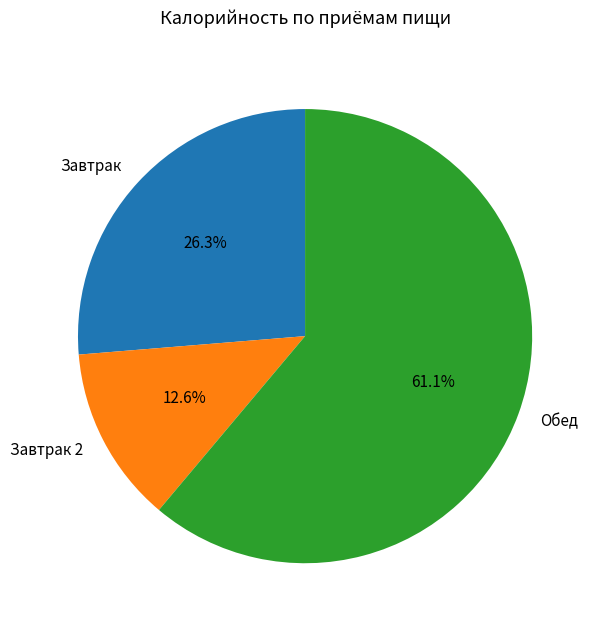

Count the number of slices in the pie.

3